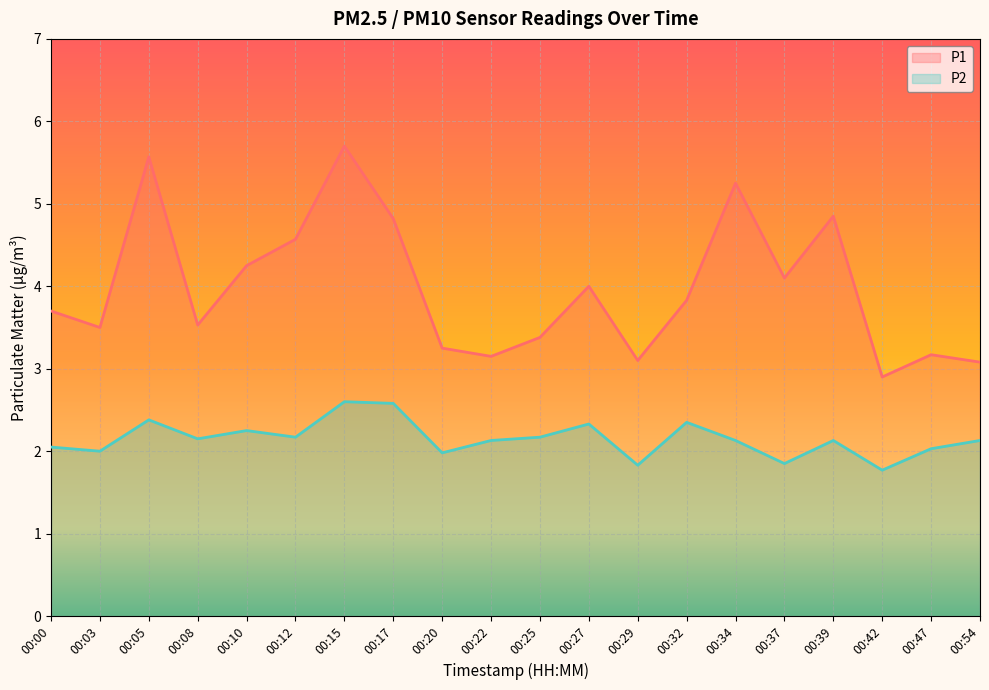

What is the approximate value of P1 at 00:12?

4.6